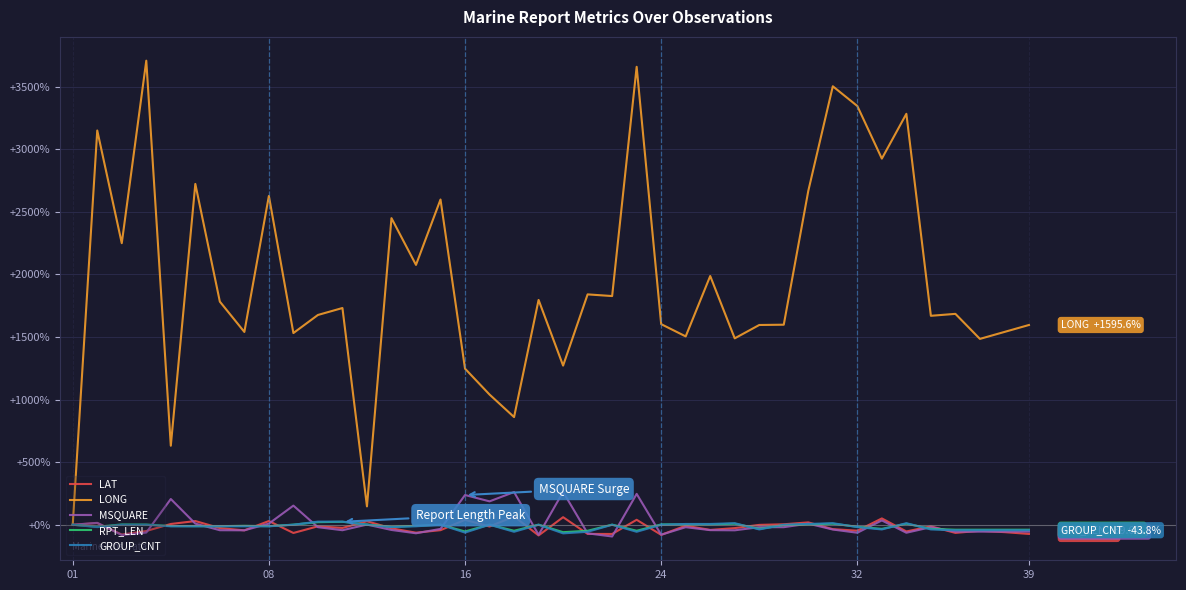

Which series has the largest total across all categories?

LONG